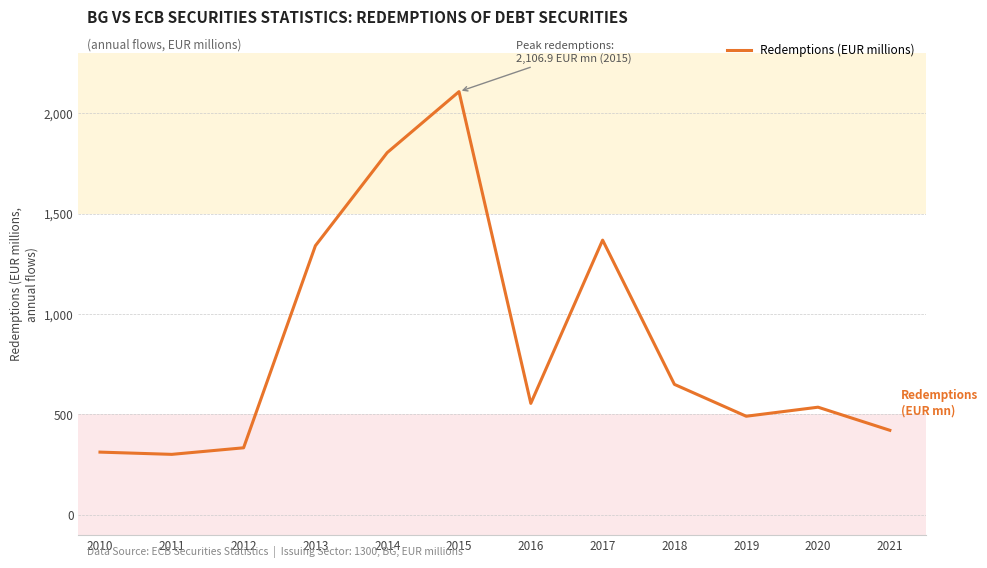

What is the sum of the values at 2018 and 2012?

983.2